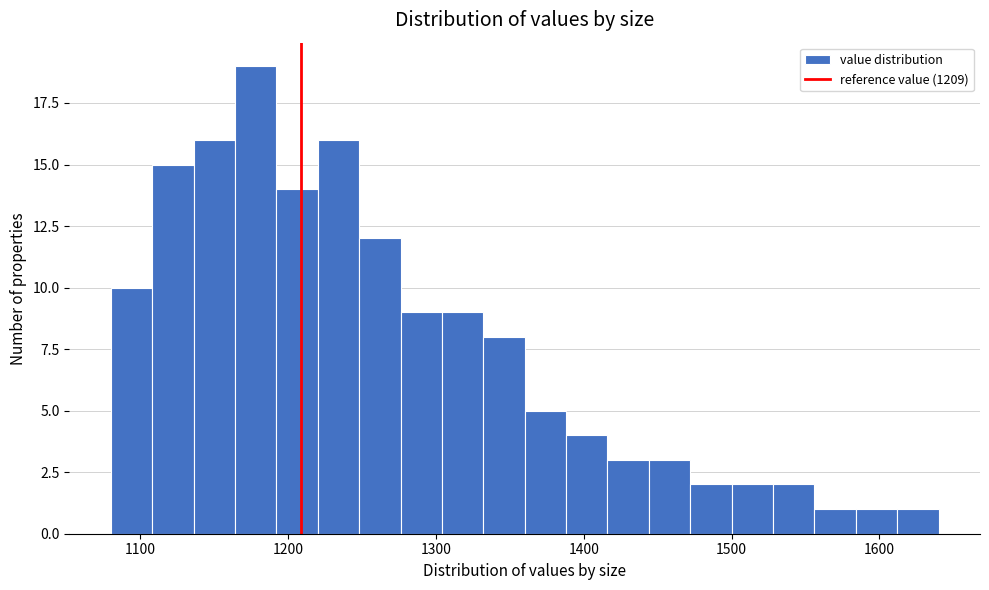

Read against the x-axis, roughly where is the centre of the tallest bar?

1180